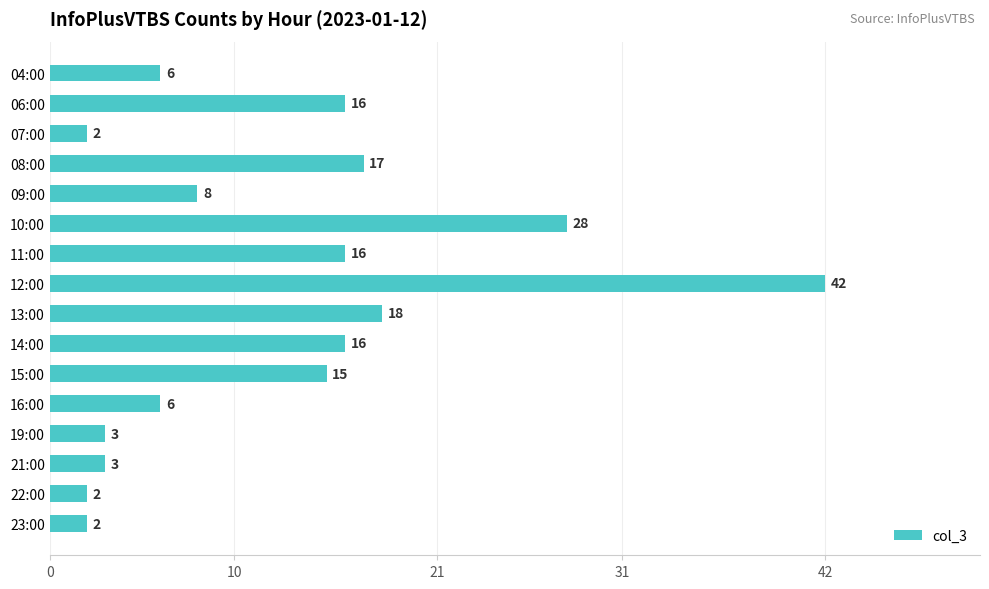

What is the greatest value displayed?

42